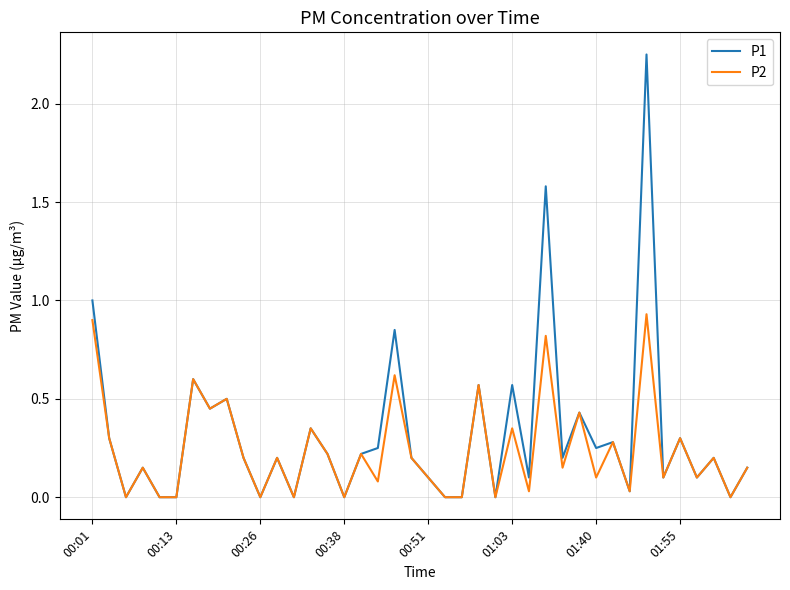

Rank the series by their maximum value, from lowest to highest.

P2, P1